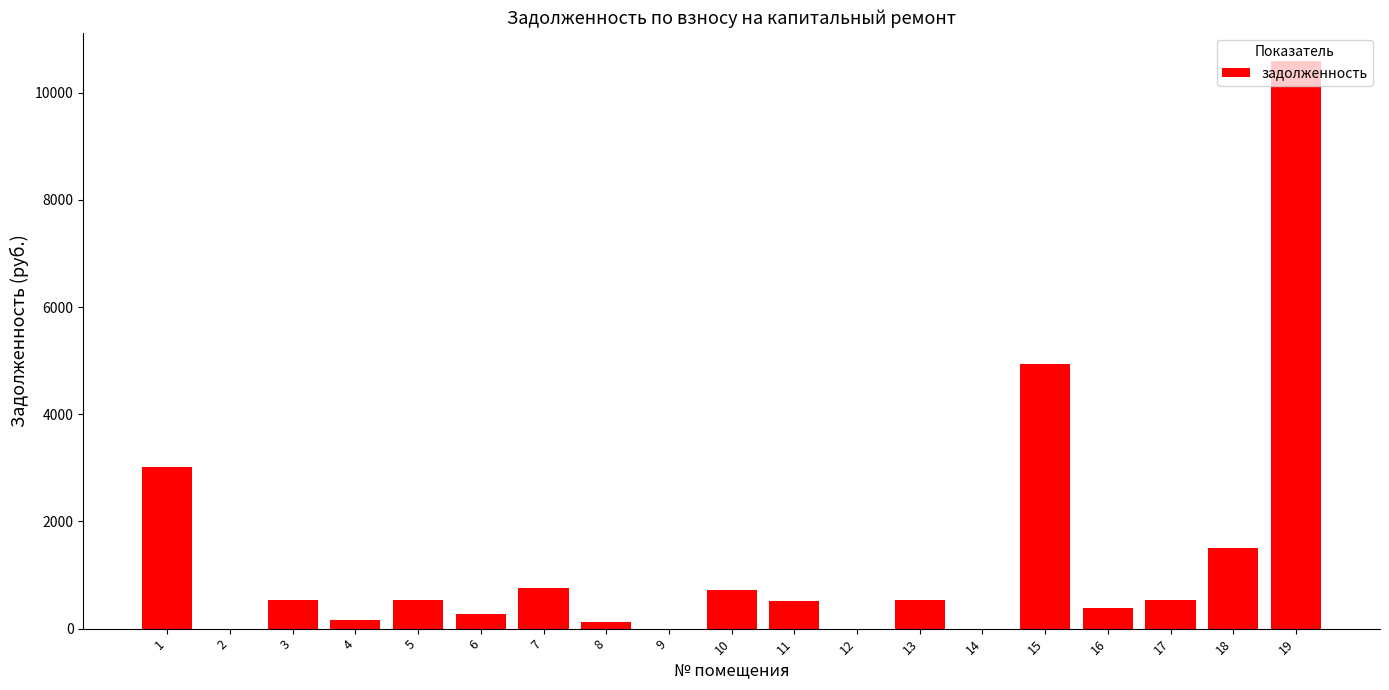

List the labels in order of value, smallest first.

9, 12, 14, 2, 8, 4, 6, 16, 11, 3, 13, 17, 5, 10, 7, 18, 1, 15, 19